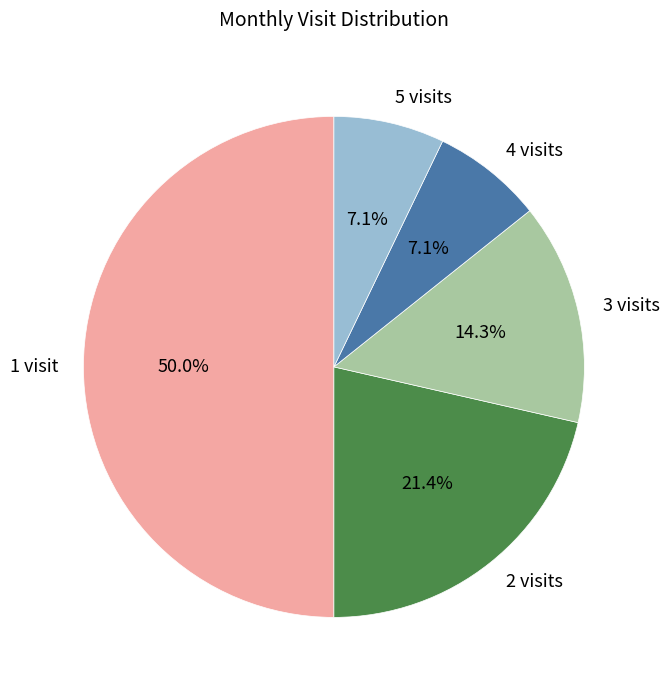

What is the ratio of the value at 4 visits to the value at 3 visits?

0.5